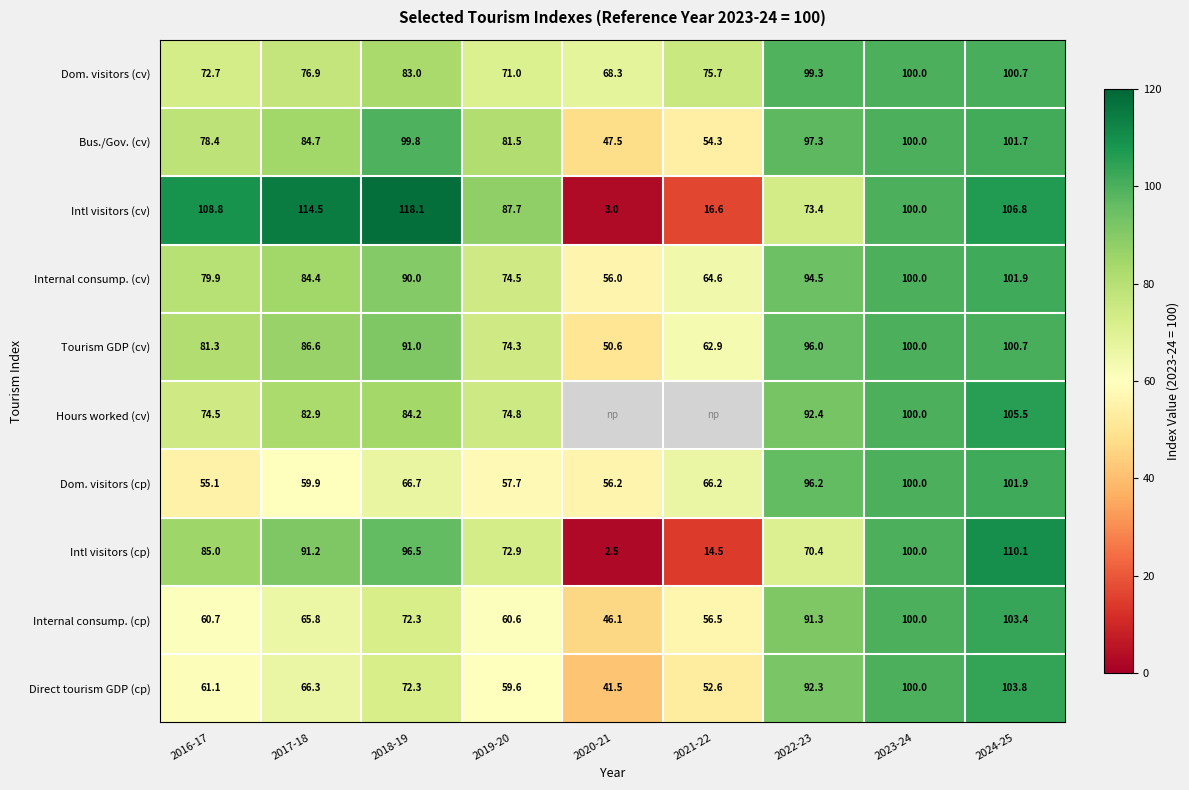

What is the spread (max minus min) of values at 2016-17?

53.7